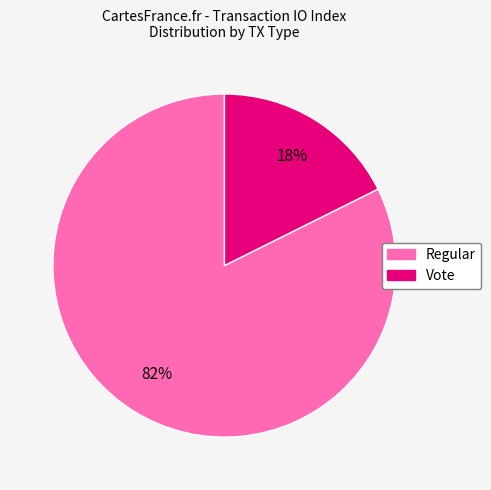

Is there any slice that represents more than half of the pie?

Yes